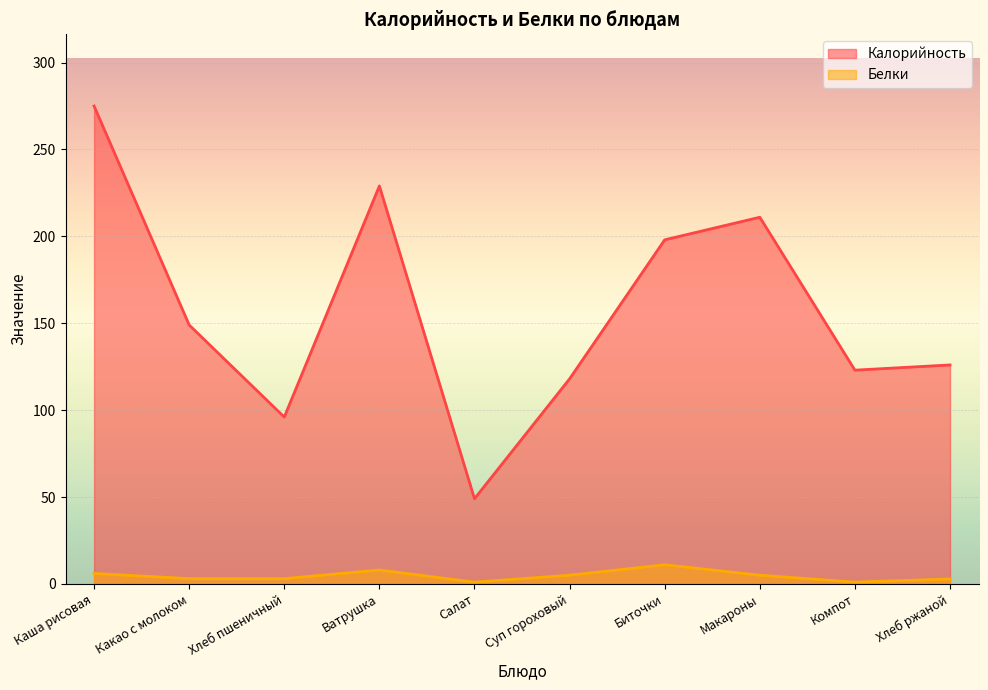

True or false: Калорийность has more than 1 points higher than both neighbors.

True